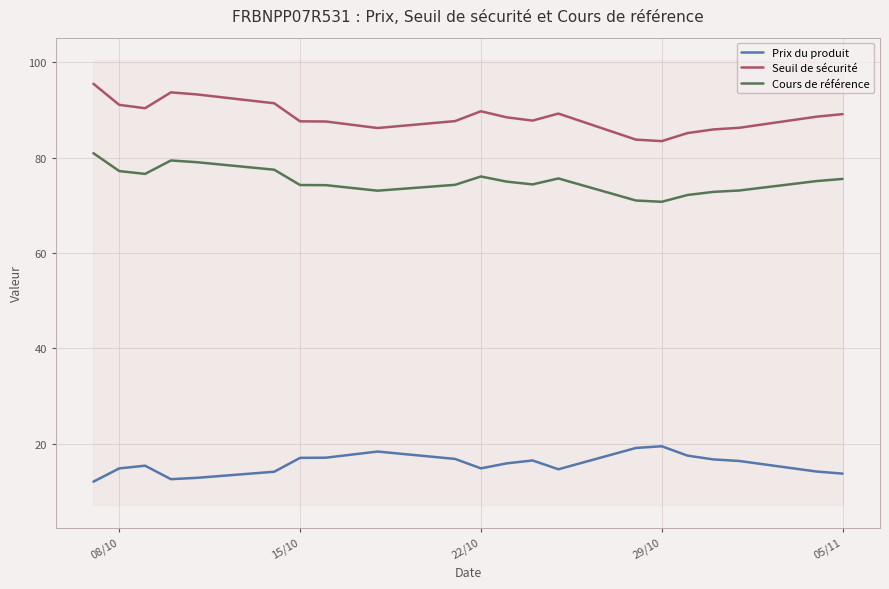

Which series has the largest total across all categories?

Seuil de sécurité